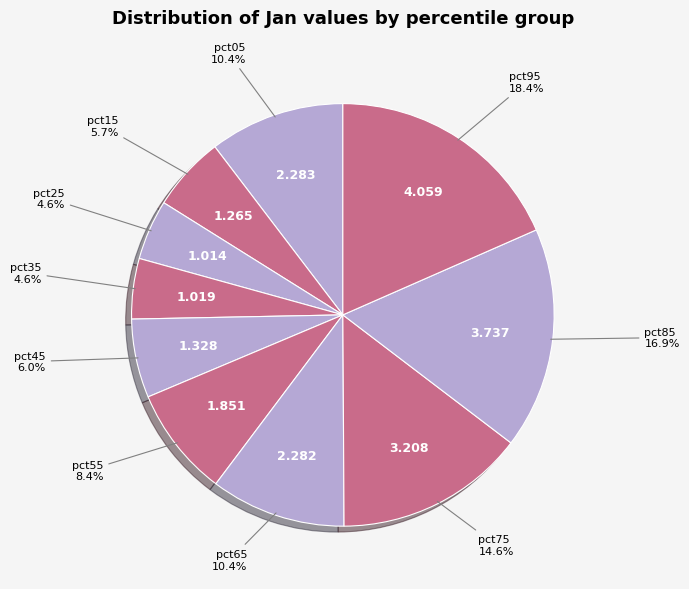

To the nearest percent, what is the combined percentage of pct35 and pct25?

9%